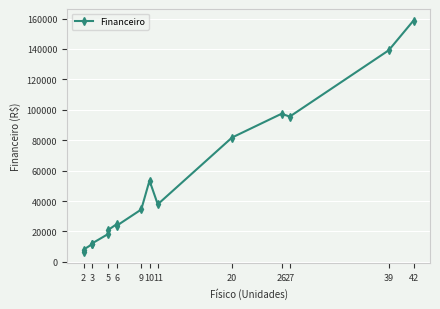

What is the maximum value shown in the chart?

158677.1